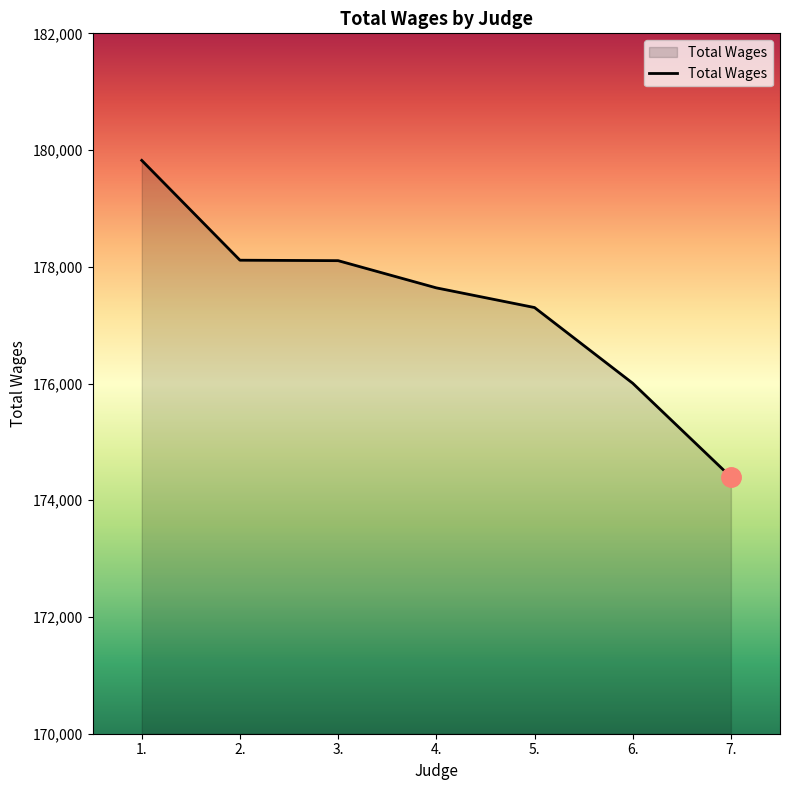

True or false: there are more than 1 points higher than both neighbors.

False